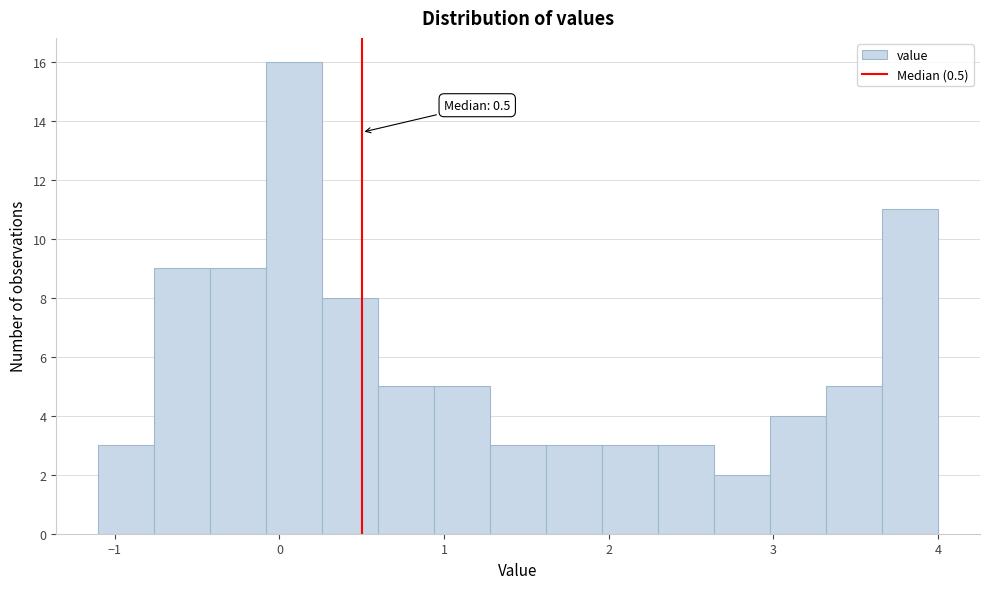

Around what value on the x-axis is the tallest bar? Give the approximate position of its centre, as read against the axis.

0.1